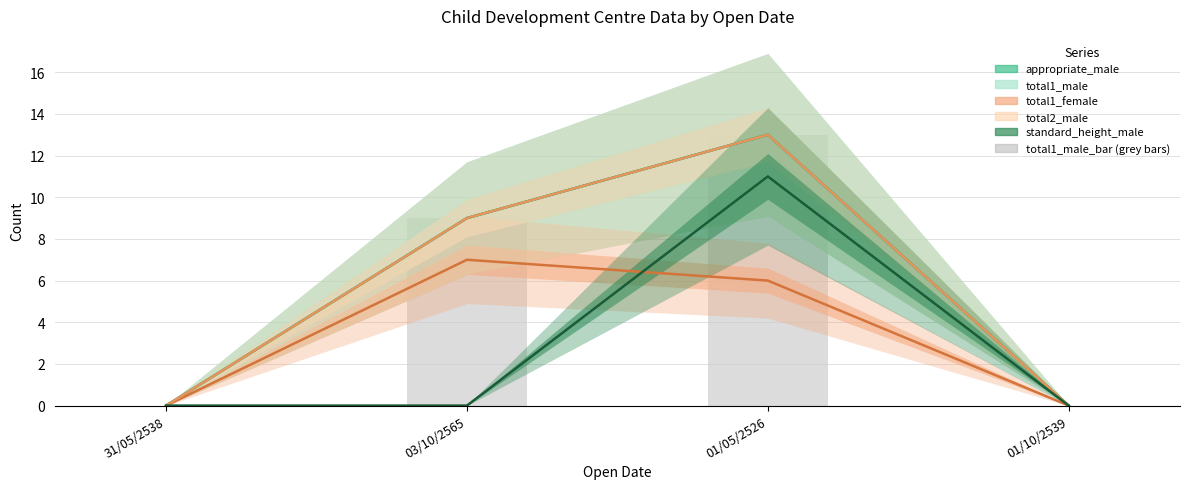

Reading right to left, extract all data points from this chart.

appropriate_male: 01/10/2539=0	01/05/2526=13	03/10/2565=9	31/05/2538=0
total1_male: 01/10/2539=0	01/05/2526=13	03/10/2565=9	31/05/2538=0
total1_female: 01/10/2539=0	01/05/2526=6	03/10/2565=7	31/05/2538=0
total2_male: 01/10/2539=0	01/05/2526=13	03/10/2565=9	31/05/2538=0
standard_height_male: 01/10/2539=0	01/05/2526=11	03/10/2565=0	31/05/2538=0
total1_male_bar: 01/10/2539=0	01/05/2526=13	03/10/2565=9	31/05/2538=0